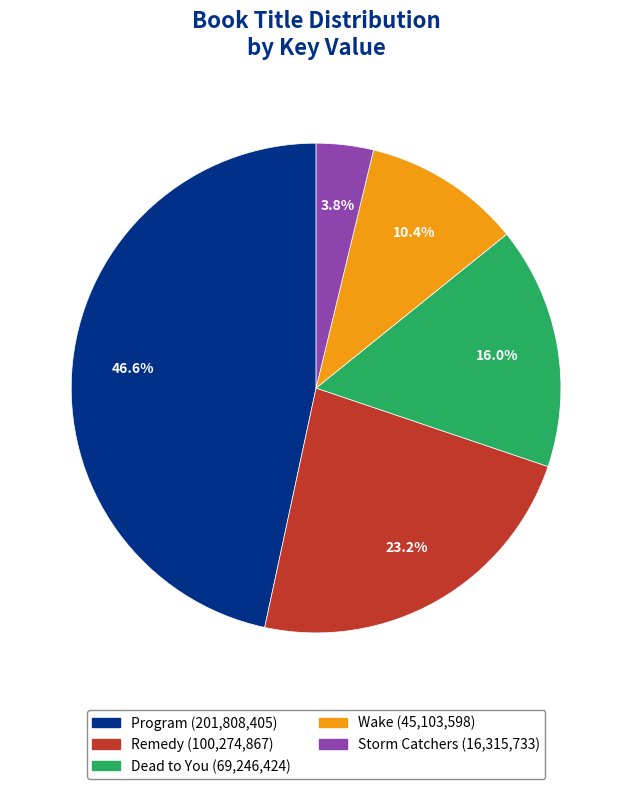

What is the smallest slice in the pie chart?

Storm Catchers